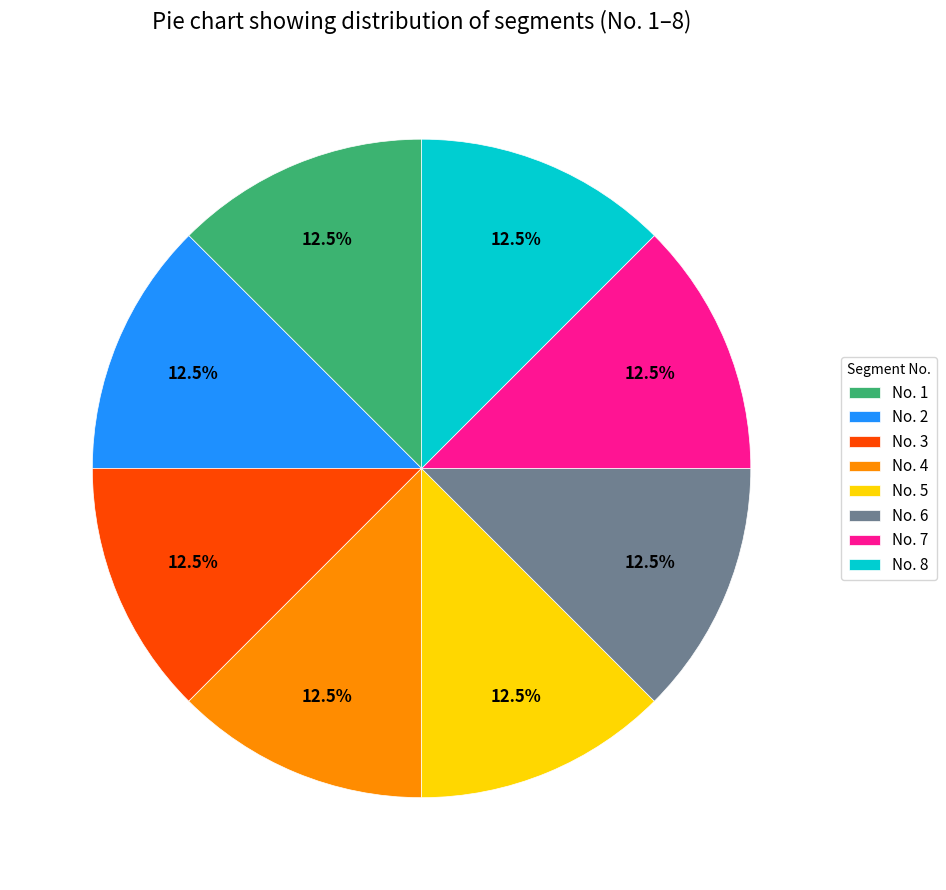

Combined, do No. 5 and No. 8 account for over 50%?

No